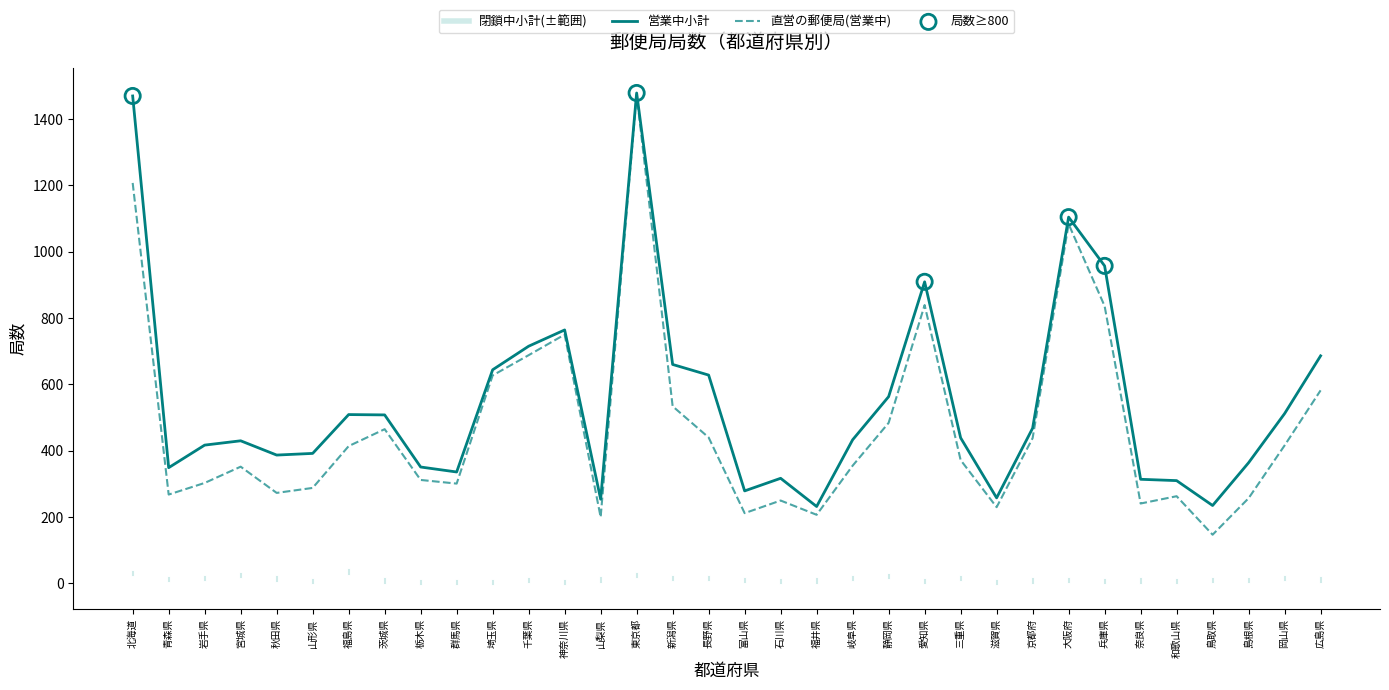

Which series has the widest spread of values?

直営の郵便局(営業中)